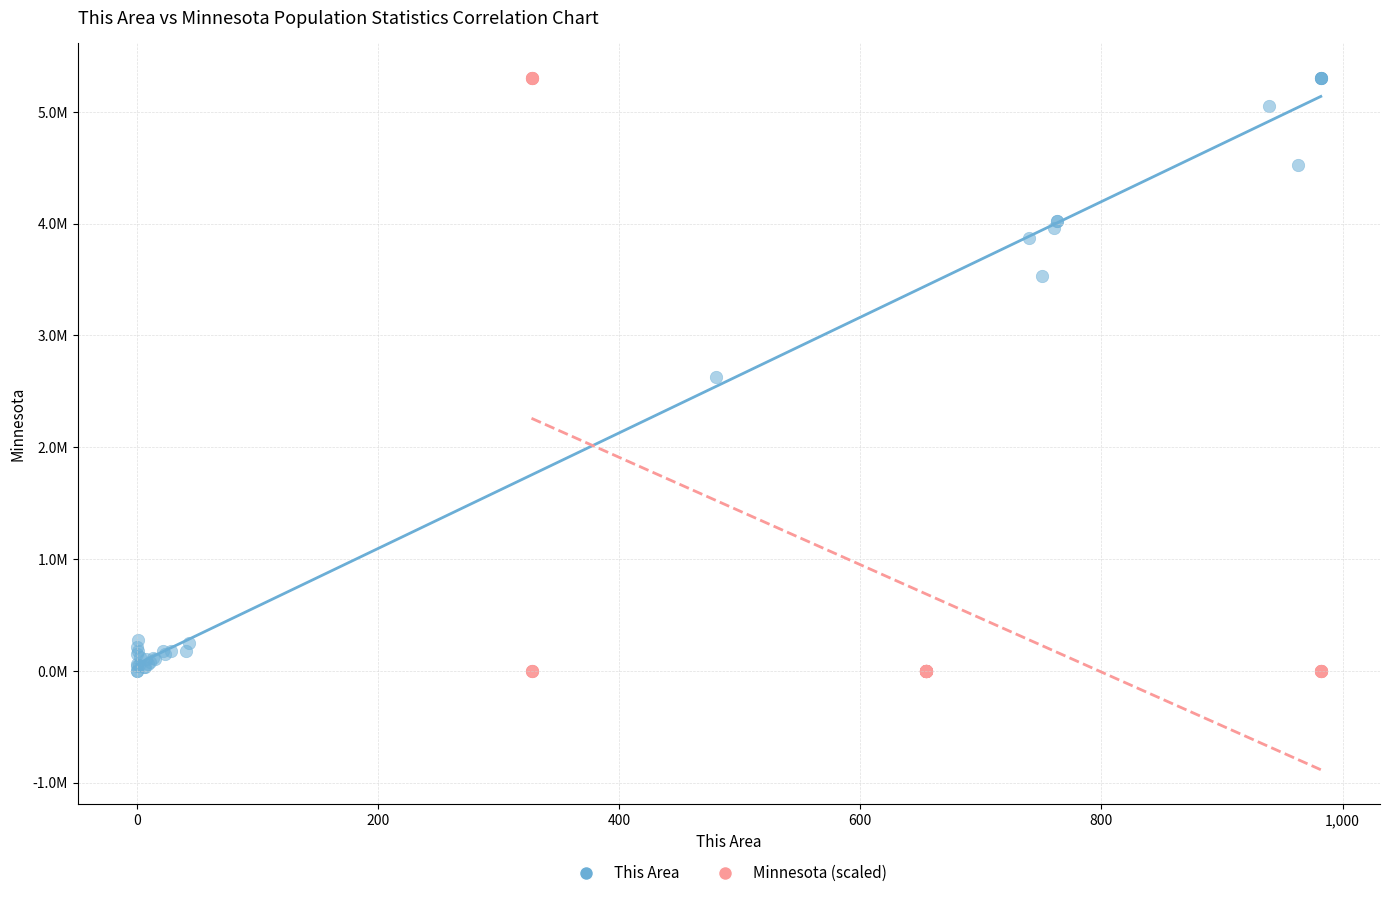

What are all the series names shown in the legend?

This Area, Minnesota (scaled)